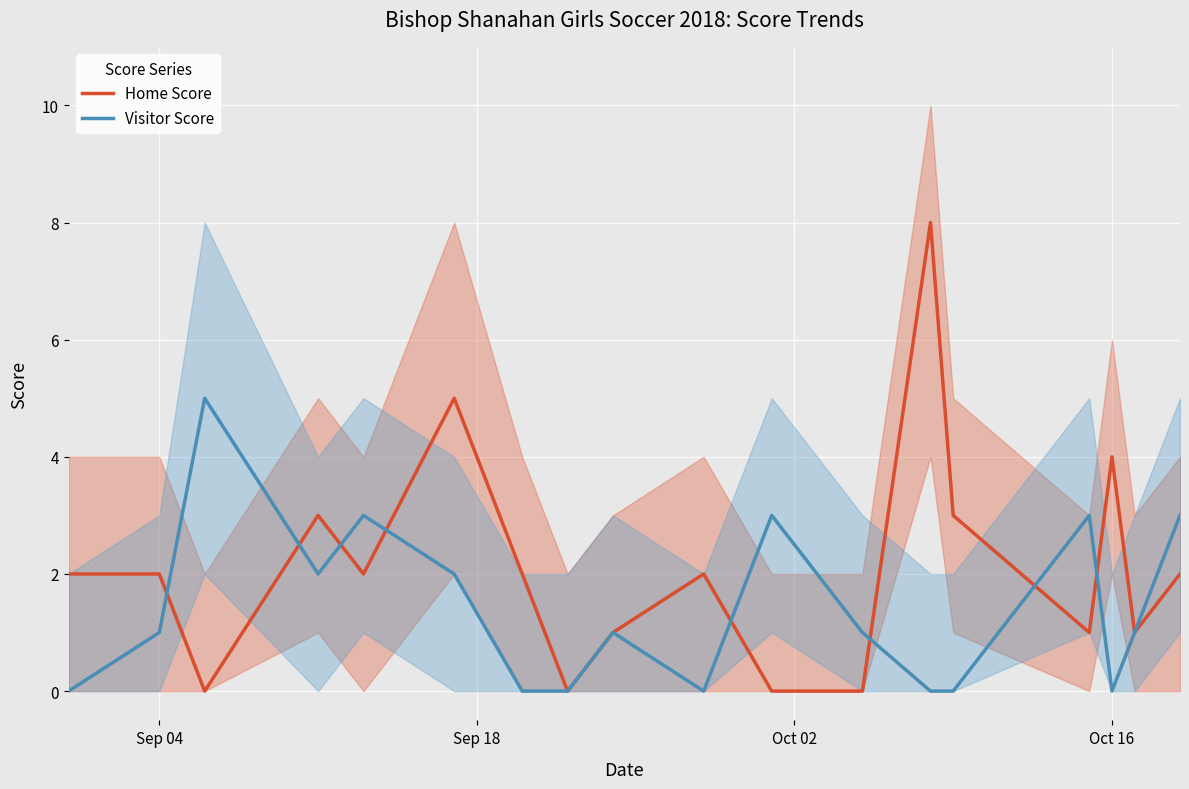

Rank the series by their average value, from highest to lowest.

Home Score, Visitor Score